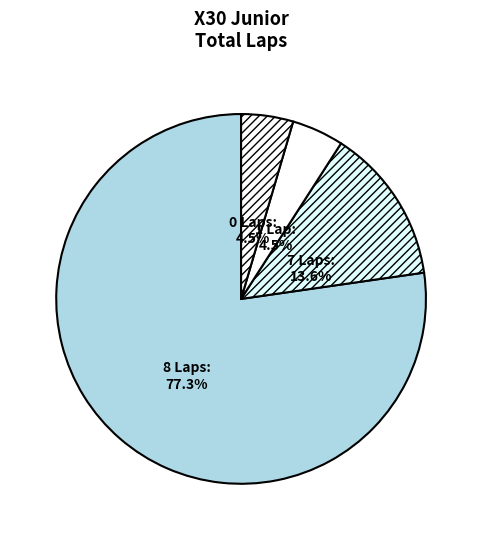

Does any single category account for the majority?

Yes